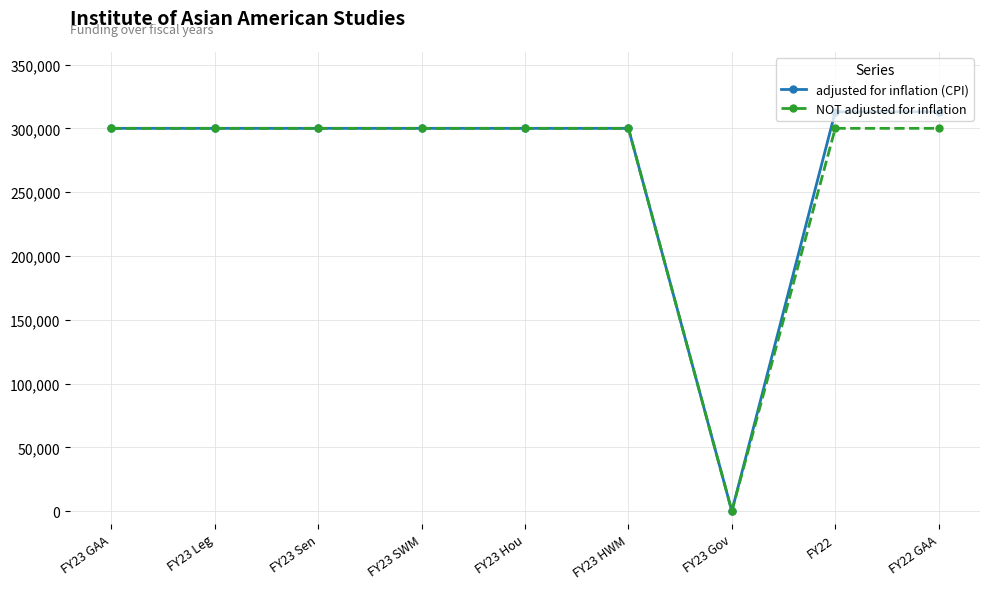

Which series has the widest spread of values?

adjusted for inflation (CPI)